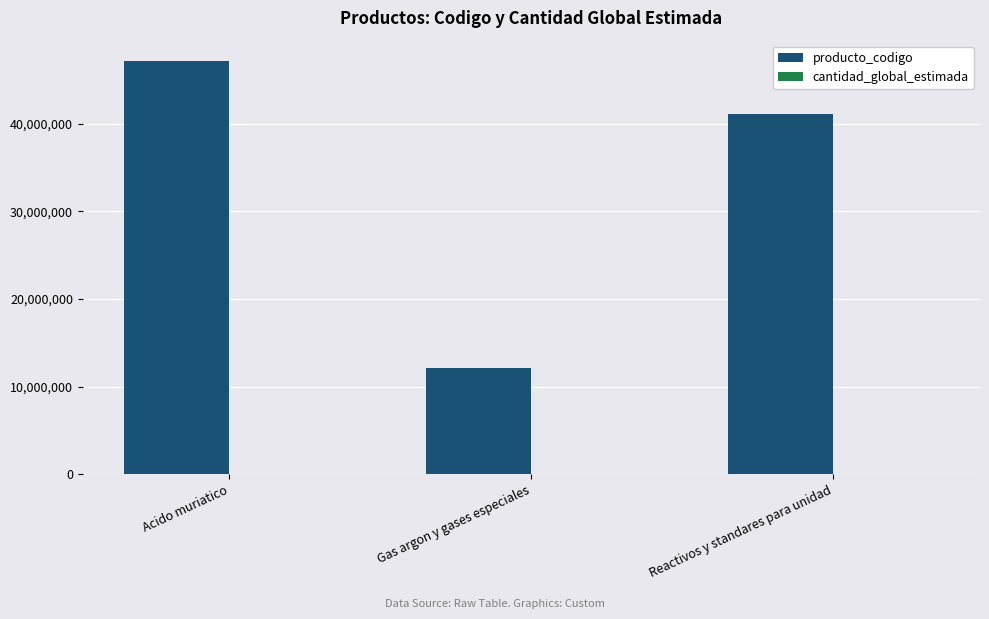

At which label is producto_codigo closest to 29636917?

Reactivos y standares para unidad